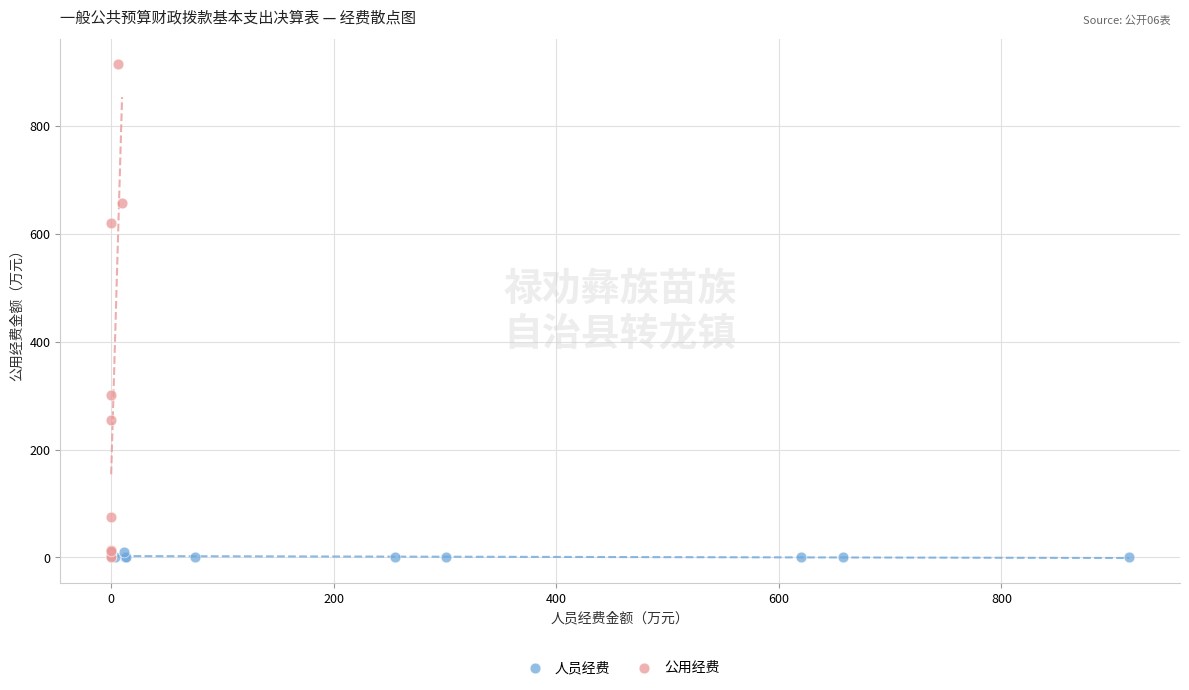

What are all the series names shown in the legend?

人员经费, 公用经费